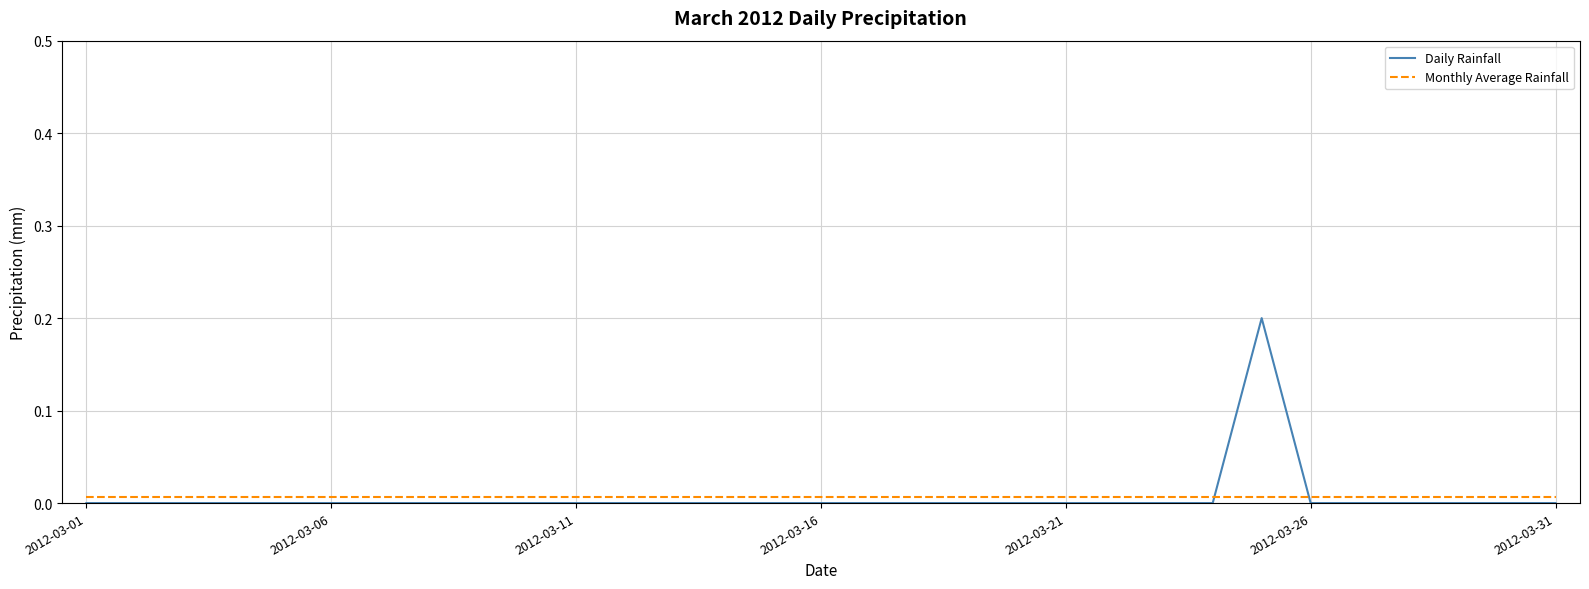

Does the chart have visible grid lines?

Yes